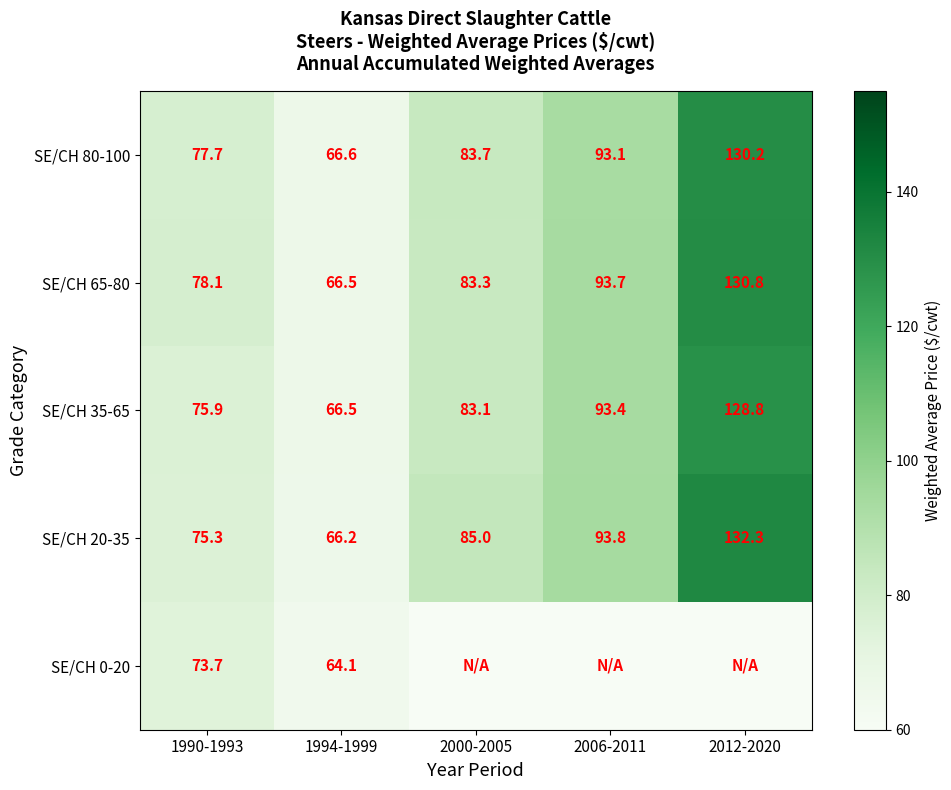

What is the difference between the highest and lowest values at 1990-1993?

4.4